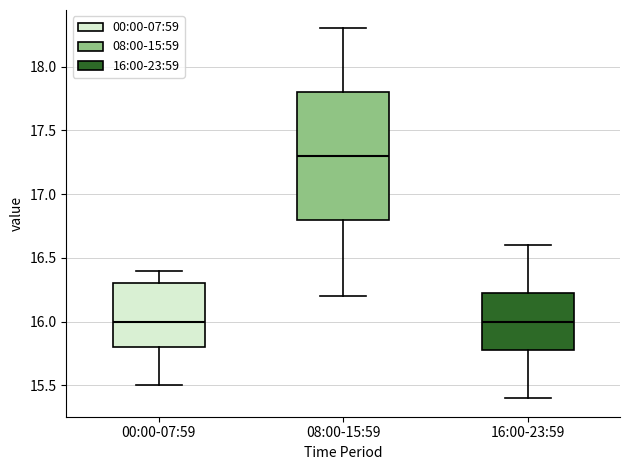

Reading left to right, transcribe this box plot: for each box, give where its median line is, the range the box spans, and where its two whiskers end, as read against the y-axis. The values are not printed on the chart, so give them approximately, as read against the axis.

00:00-07:59: median 16.00, box 15.80 to 16.30, whiskers 15.50 to 16.40
08:00-15:59: median 17.30, box 16.80 to 17.80, whiskers 16.20 to 18.30
16:00-23:59: median 16.00, box 15.80 to 16.25, whiskers 15.40 to 16.60